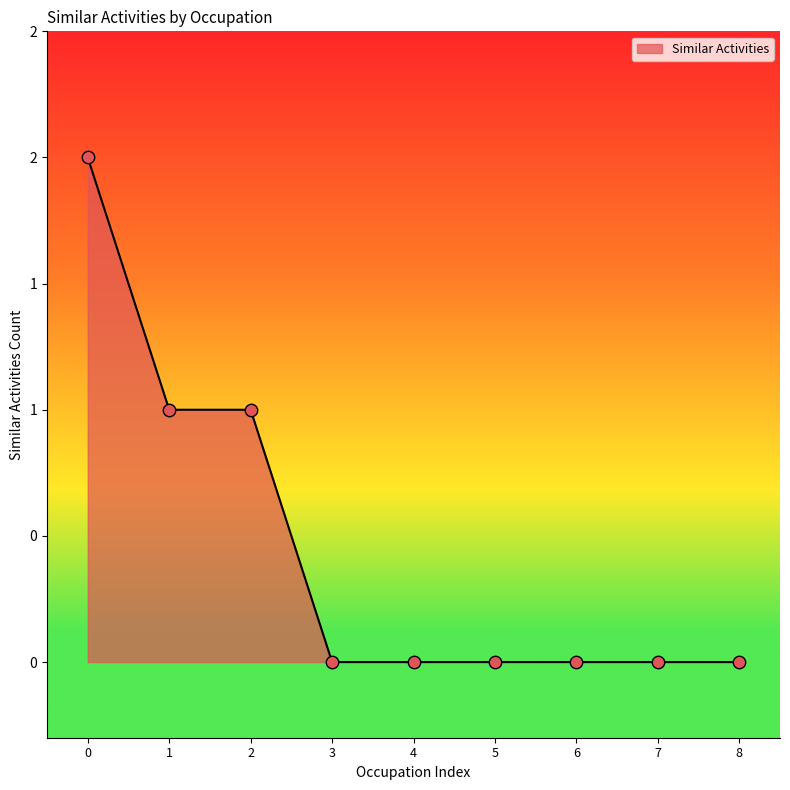

Does the chart have visible grid lines?

No